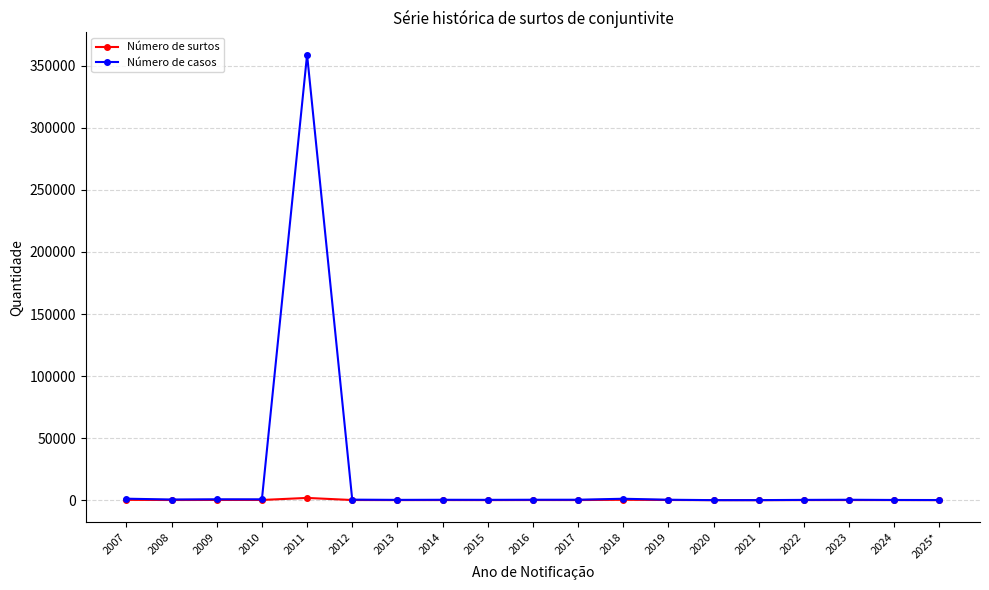

List the series in order of their peak value, highest first.

Número de casos, Número de surtos